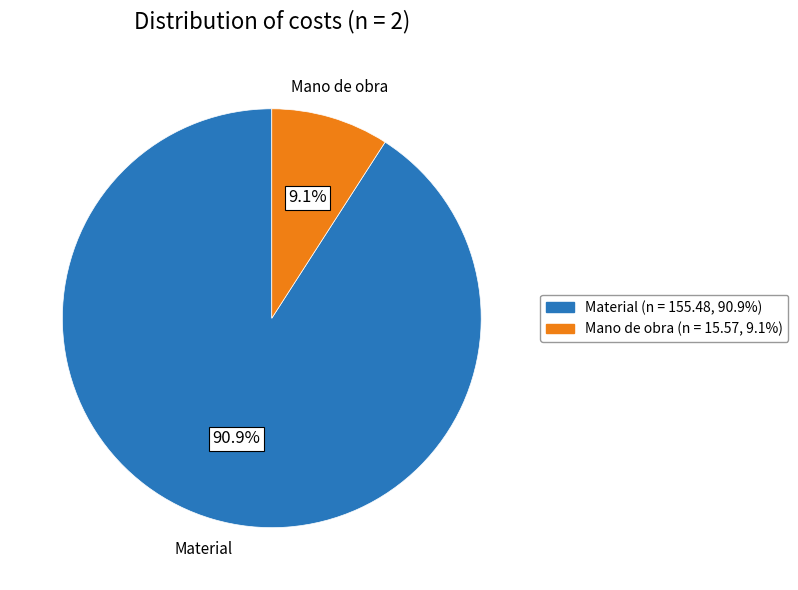

Is there any slice that represents more than half of the pie?

Yes